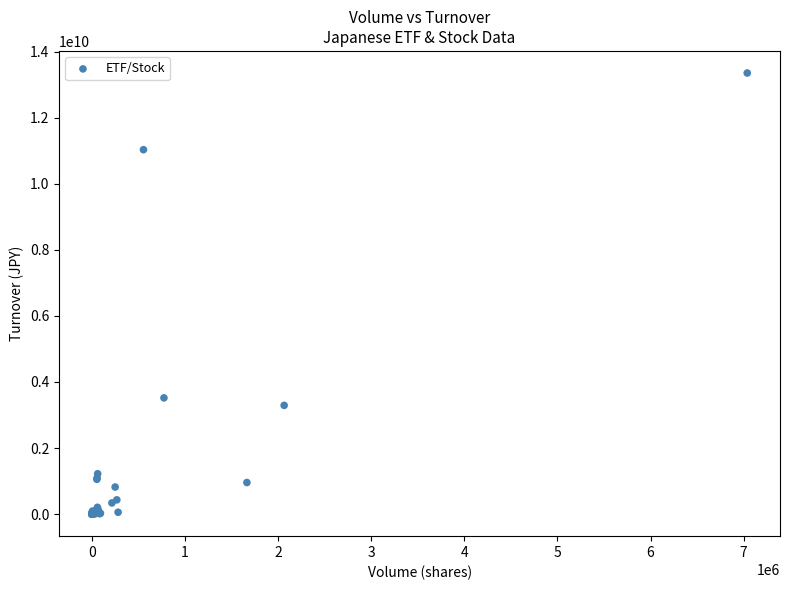

What Y value in the scatter plot is closest to 6676853718?

3518578750